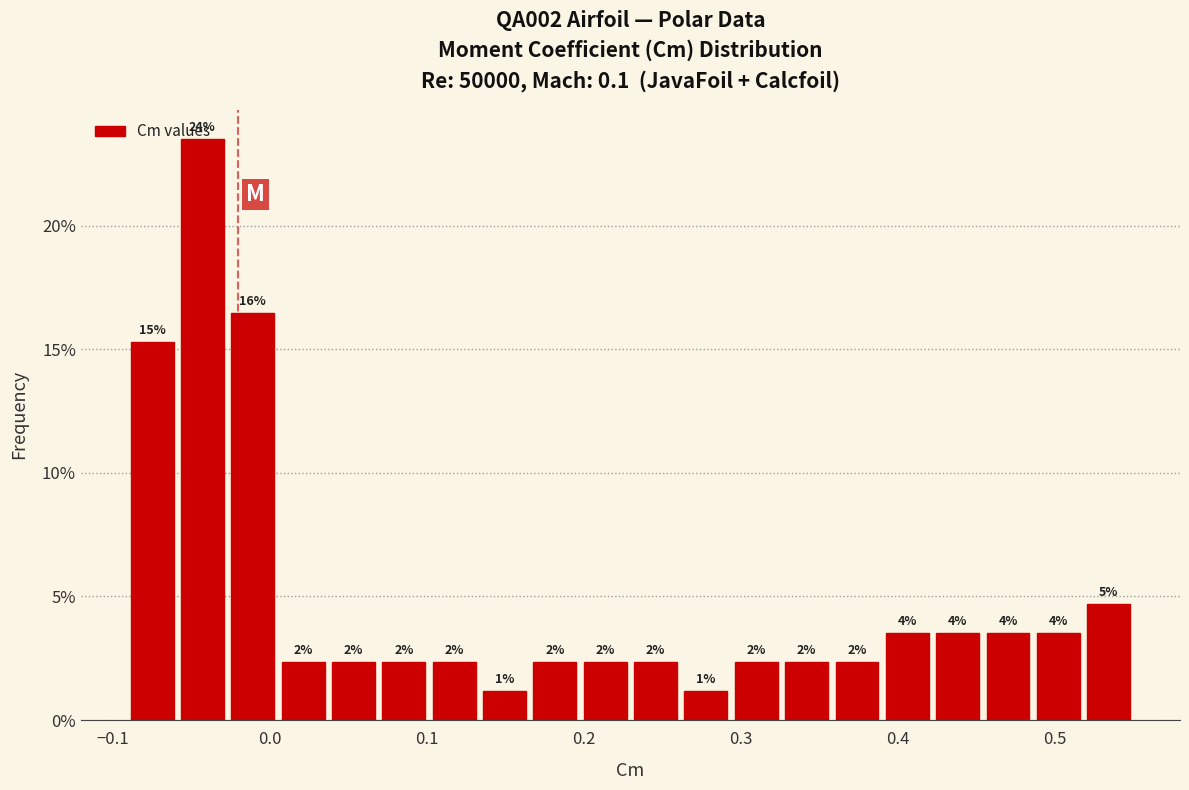

Around what value on the x-axis is the tallest bar? Give the approximate position of its centre, as read against the axis.

-0.04